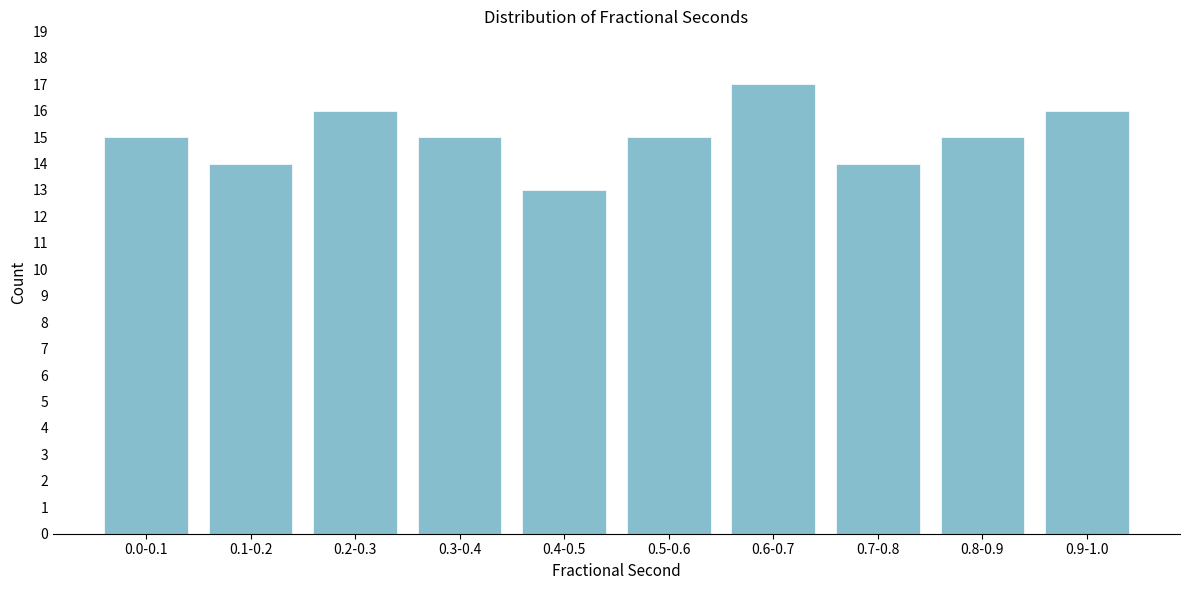

Reading right to left, list all the values displayed in this chart.

16	15	14	17	15	13	15	16	14	15